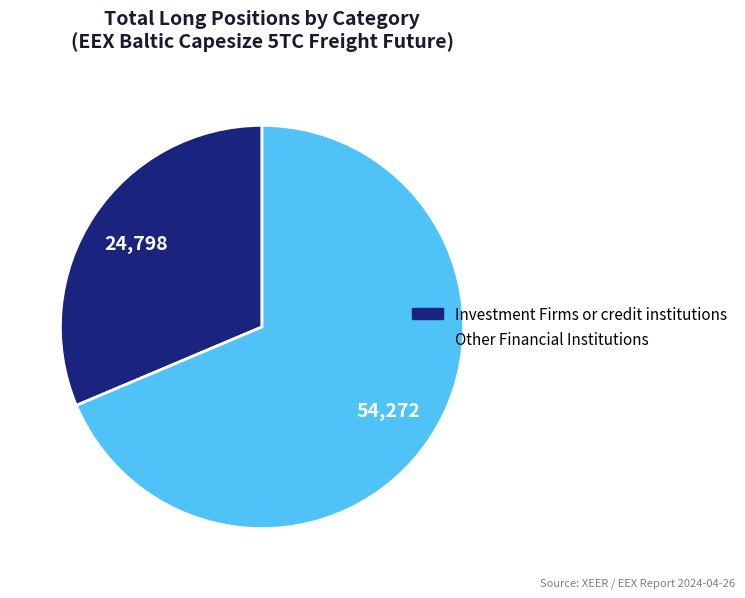

Is there any slice that represents more than half of the pie?

Yes